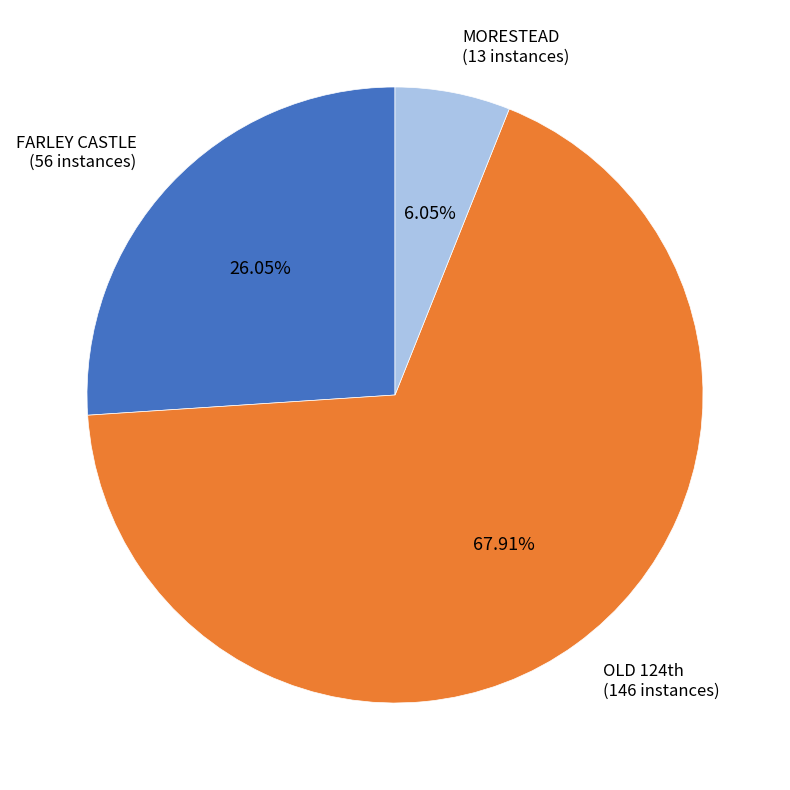

What portion of the pie excludes FARLEY CASTLE?

74.0%